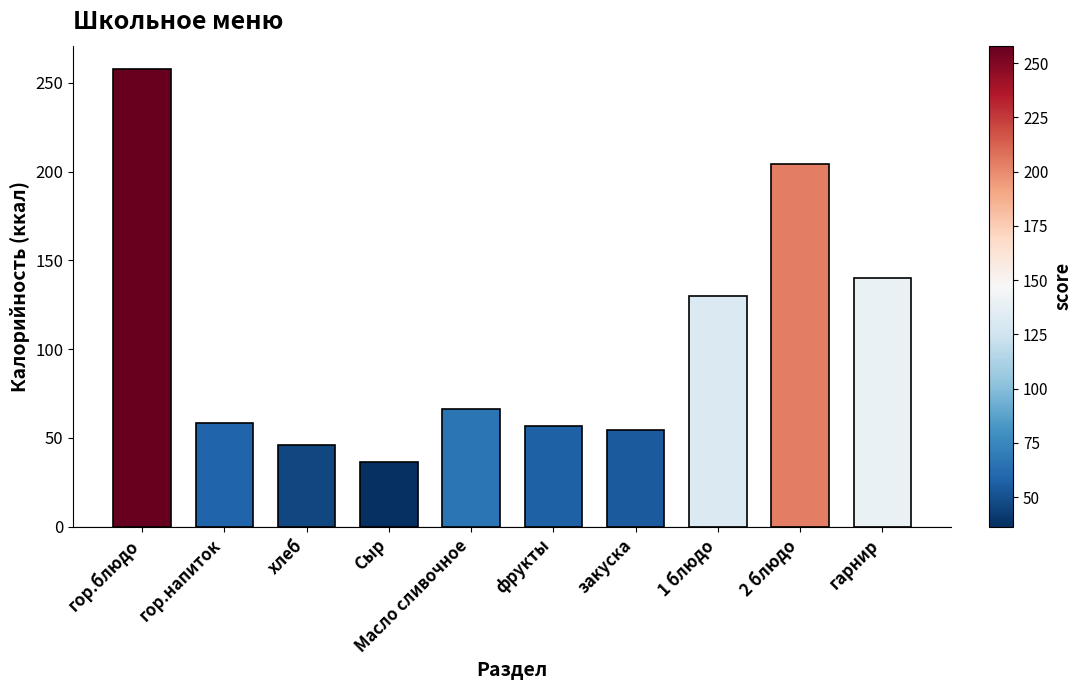

Where does the data first go above 66?

гор.блюдо